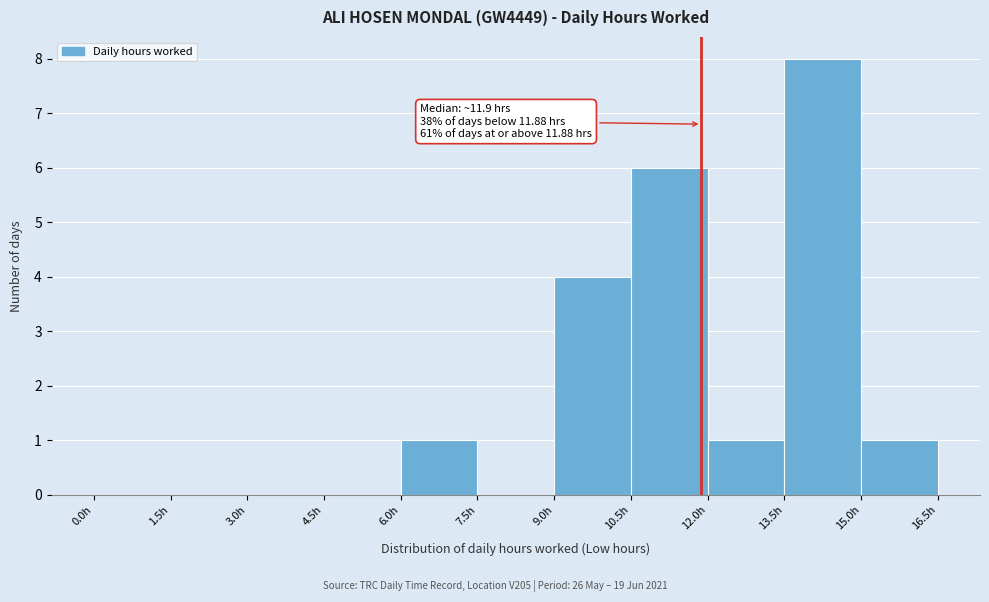

Which range on the x-axis has the tallest bar?

13.5 to 15.0